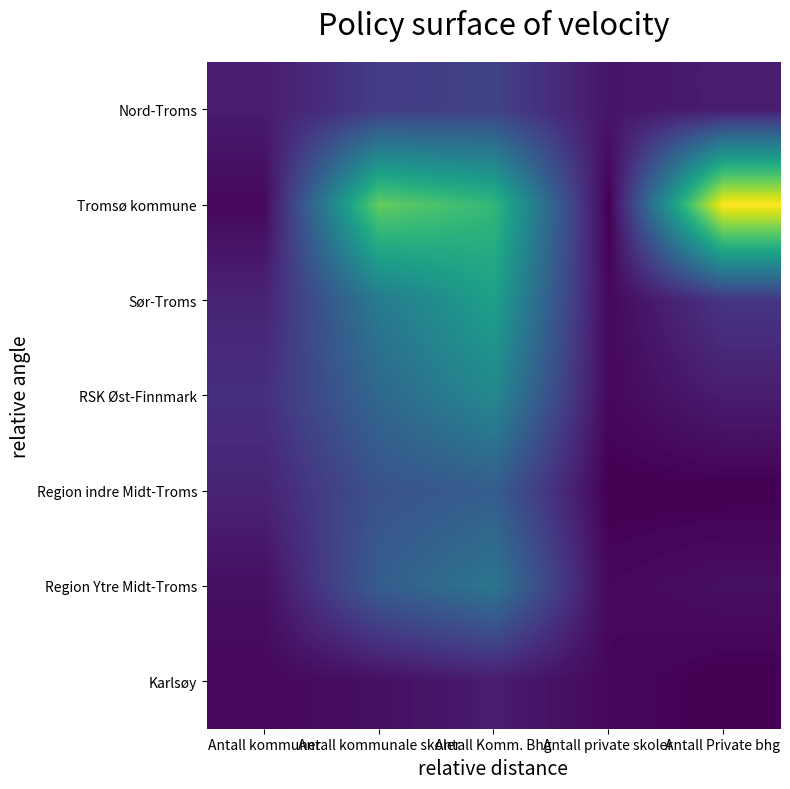

Reading right to left, what are all the values shown in this chart?

Nord-Troms: Antall Private bhg=4	Antall private skoler=3	Antall Komm. Bhg=10	Antall kommunale skoler=9	Antall kommuner=4
Tromsø kommune: Antall Private bhg=51	Antall private skoler=0	Antall Komm. Bhg=34	Antall kommunale skoler=39	Antall kommuner=1
Sør-Troms: Antall Private bhg=8	Antall private skoler=1	Antall Komm. Bhg=29	Antall kommunale skoler=21	Antall kommuner=5
RSK Øst-Finnmark: Antall Private bhg=4	Antall private skoler=1	Antall Komm. Bhg=24	Antall kommunale skoler=17	Antall kommuner=7
Region indre Midt-Troms: Antall Private bhg=0	Antall private skoler=0	Antall Komm. Bhg=15	Antall kommunale skoler=13	Antall kommuner=5
Region Ytre Midt-Troms: Antall Private bhg=2	Antall private skoler=1	Antall Komm. Bhg=20	Antall kommunale skoler=15	Antall kommuner=2
Karlsøy: Antall Private bhg=0	Antall private skoler=1	Antall Komm. Bhg=4	Antall kommunale skoler=2	Antall kommuner=1